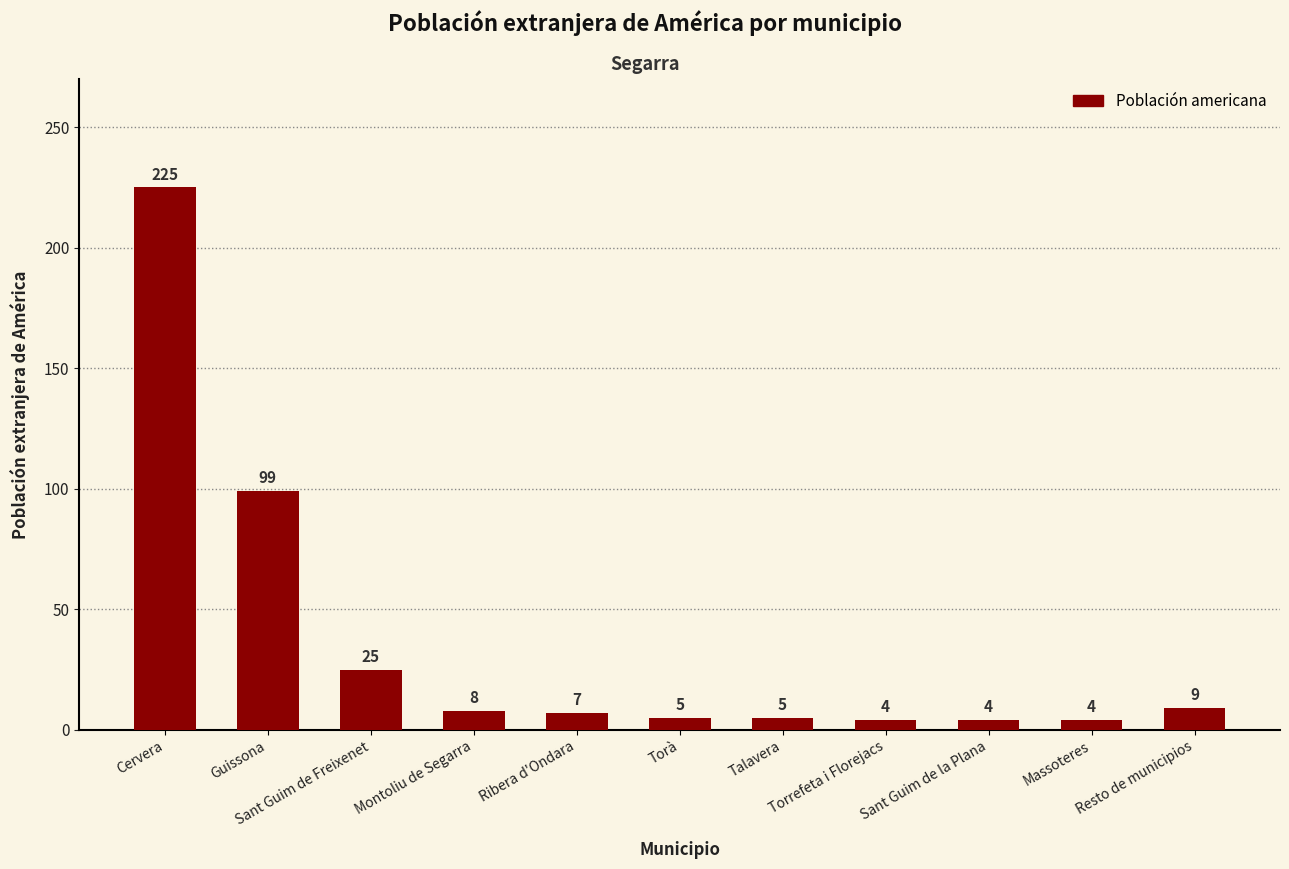

The value at Cervera is 225. True or false?

True